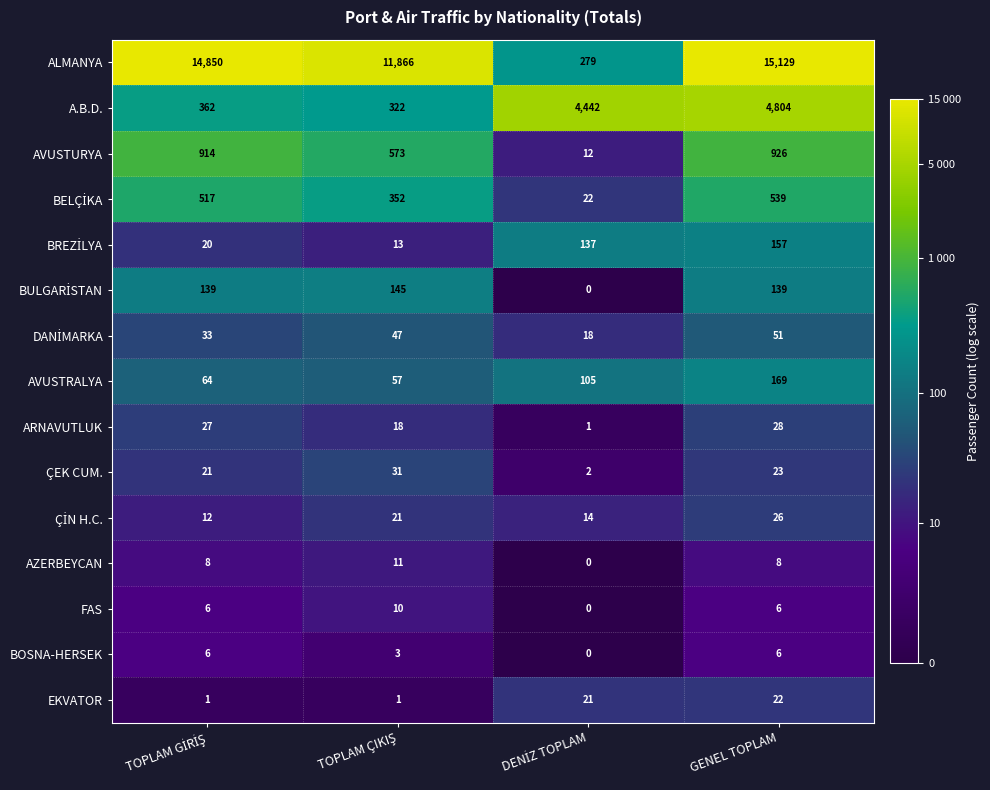

How many data points does each series have?

4